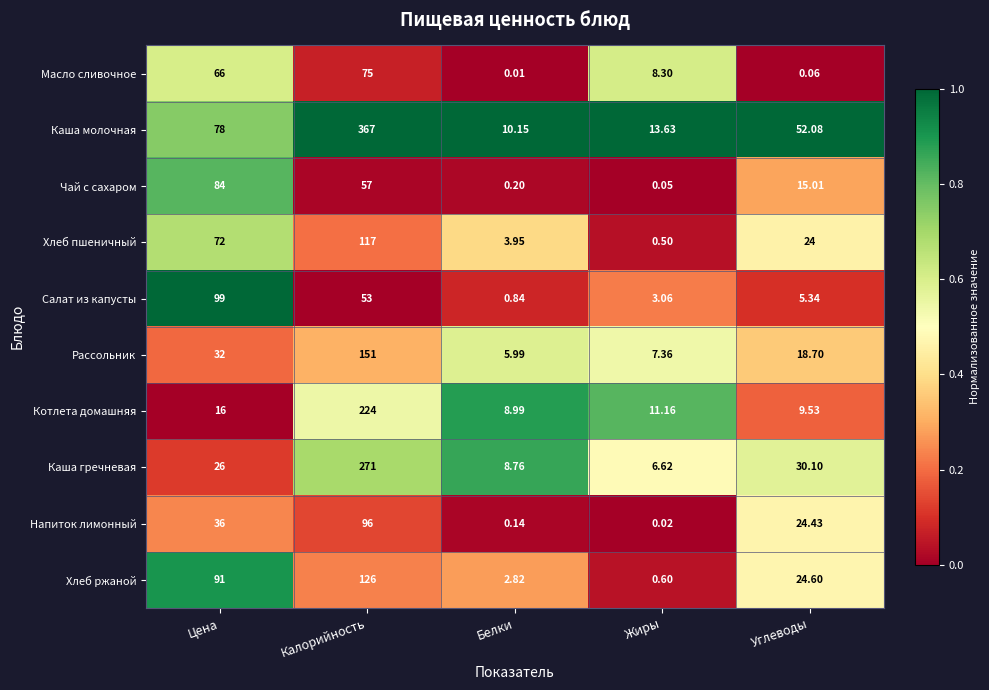

Which series has the largest range (max minus min)?

Каша молочная